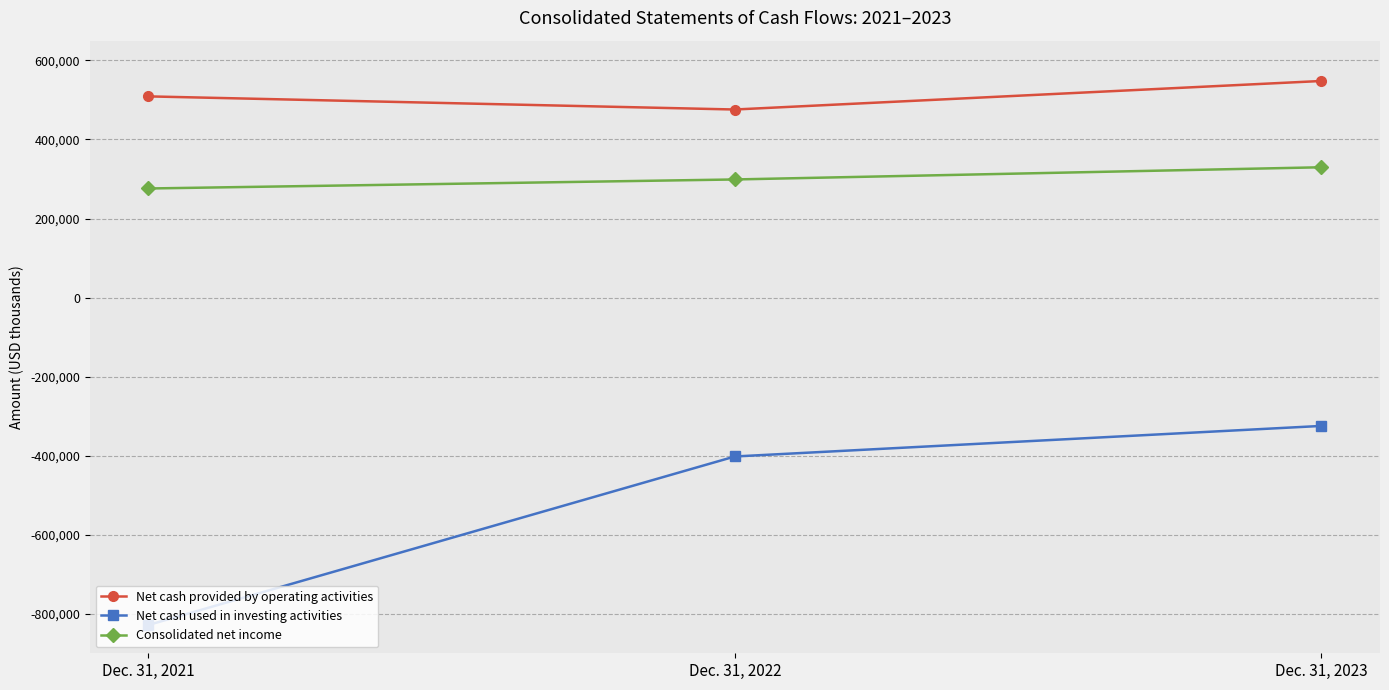

What is the difference between the maximum and second lowest values in the Net cash used in investing activities series?

77314